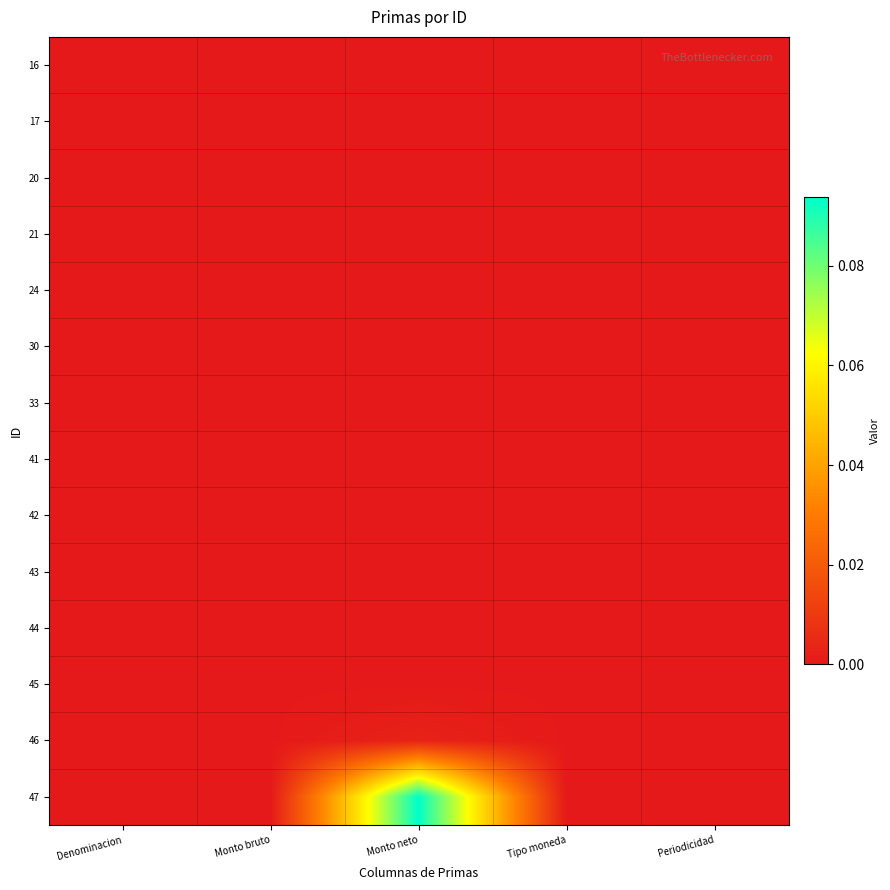

Rank the series by their maximum value, from lowest to highest.

16, 17, 20, 21, 24, 30, 33, 41, 42, 43, 44, 45, 46, 47